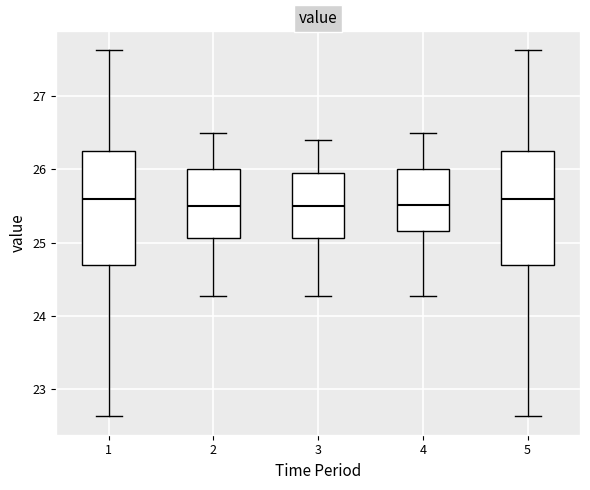

Reading left to right, read every box against the y-axis: the position of its median line, the range the box covers, and the ends of its whiskers. The values are not printed on the chart, so give them approximately, as read against the axis.

1: median 25.6, box 24.7 to 26.3, whiskers 22.6 to 27.6
2: median 25.5, box 25.1 to 26.0, whiskers 24.3 to 26.5
3: median 25.5, box 25.1 to 25.9, whiskers 24.3 to 26.4
4: median 25.5, box 25.2 to 26.0, whiskers 24.3 to 26.5
5: median 25.6, box 24.7 to 26.3, whiskers 22.6 to 27.6